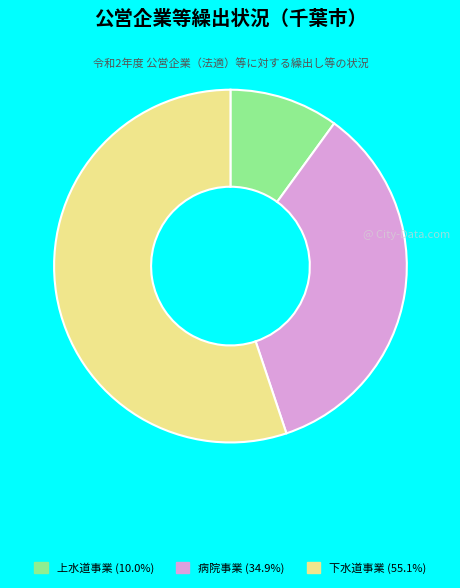

Approximately how many times larger is the value at 上水道事業 (10.0%) compared to 病院事業 (34.9%)?

0.3